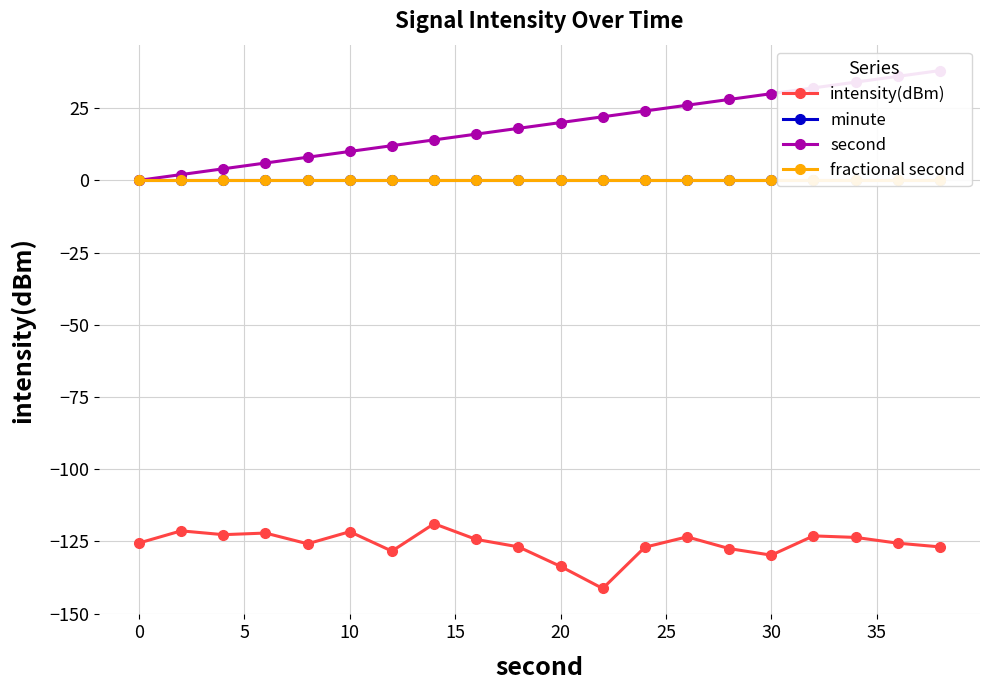

True or false: intensity(dBm) has more than 0 points higher than both neighbors.

True